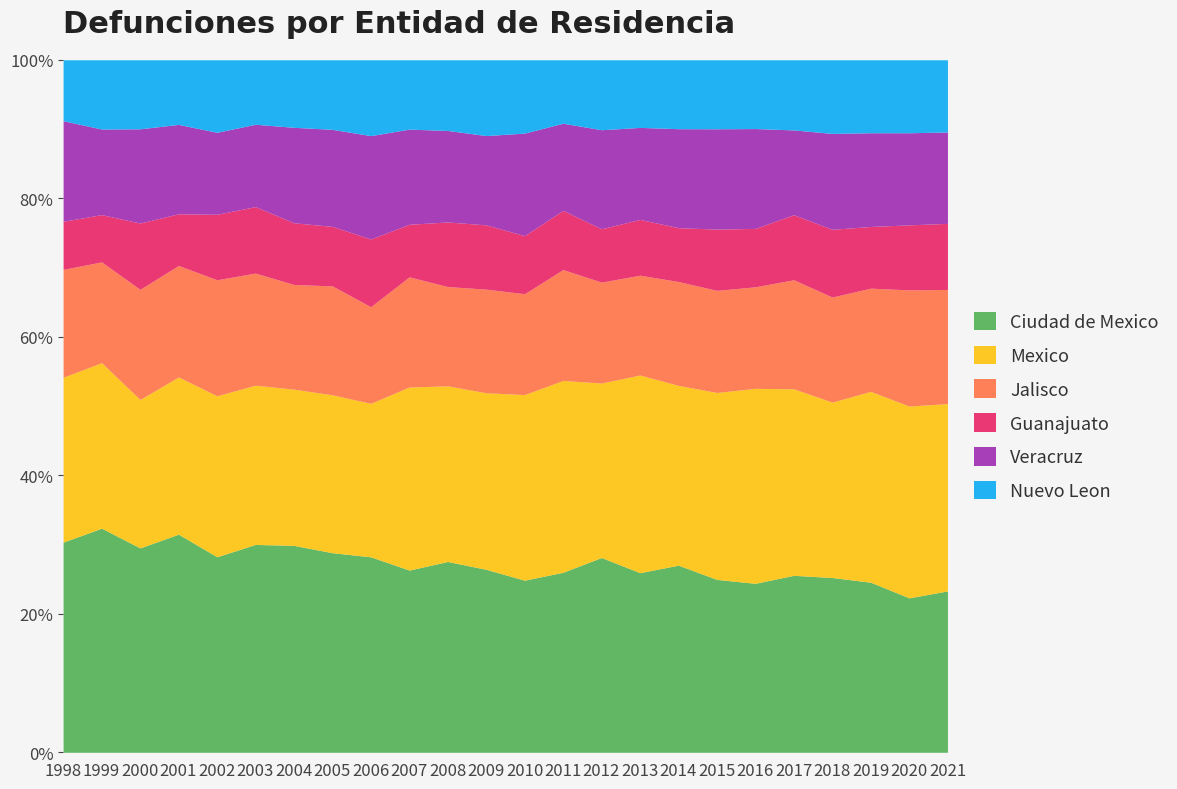

What is the total value across all series at 2018?

100.0